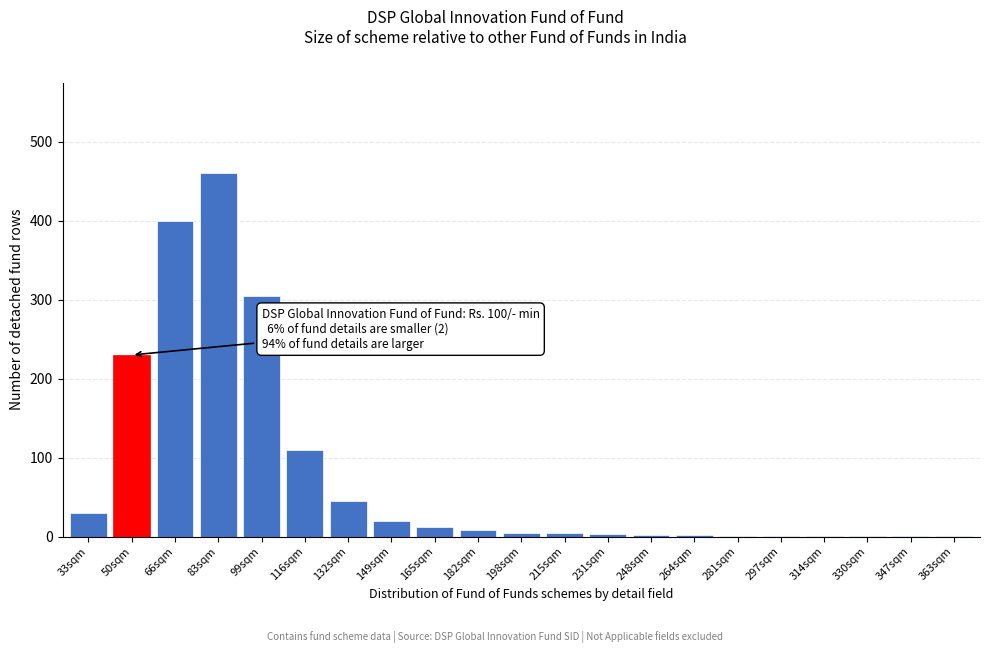

Is it true that the value at 33sqm is 30?

True